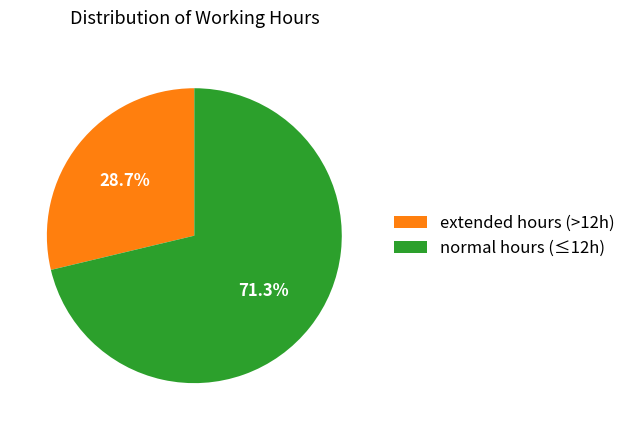

How many segments does this pie chart have?

2